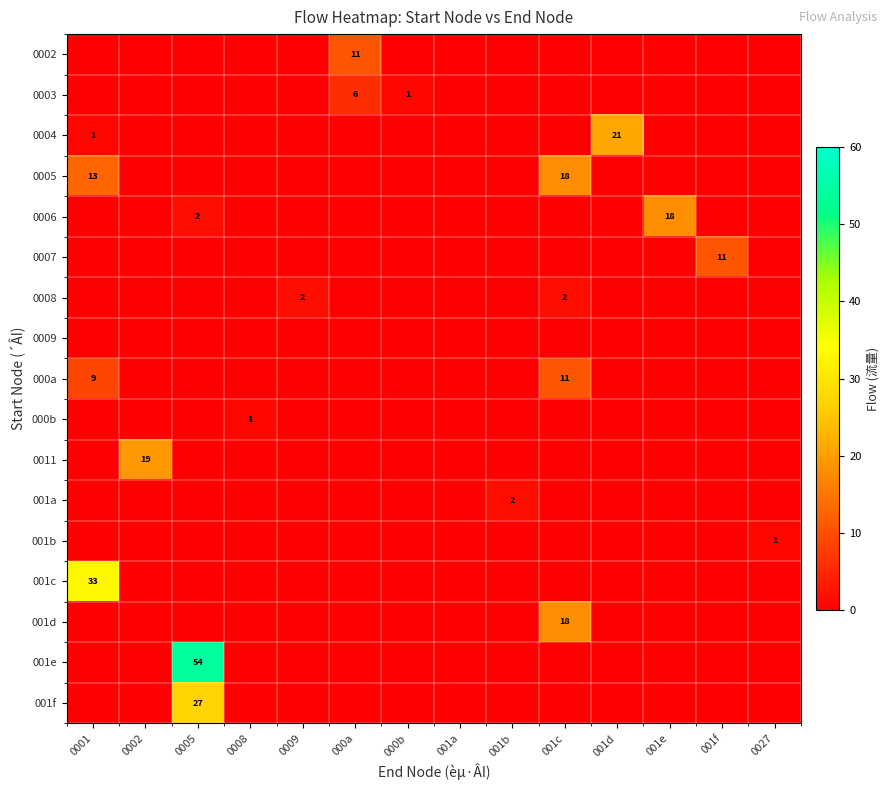

True or false: 0007 has a value of -4 at 0008.

False